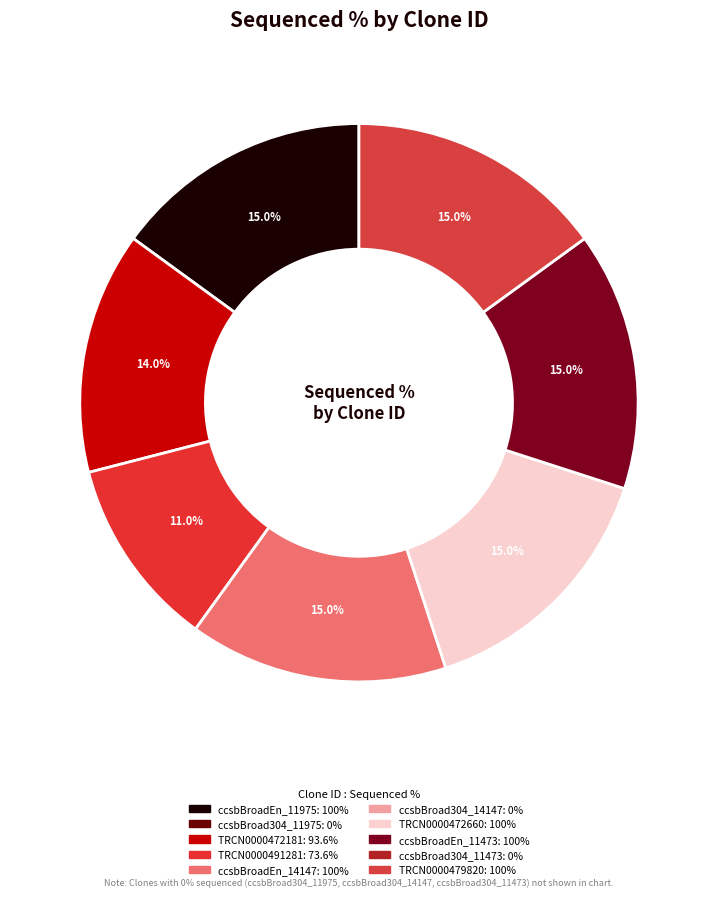

What is the largest slice in the pie chart?

ccsbBroadEn_11975